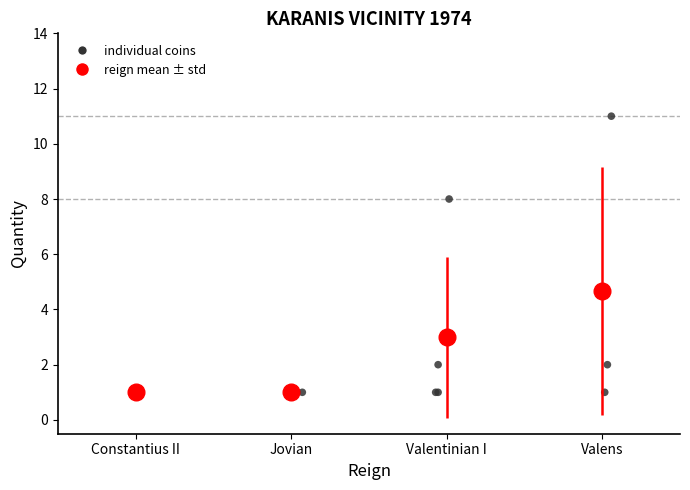

What Y value in the scatter plot is closest to 6?

8